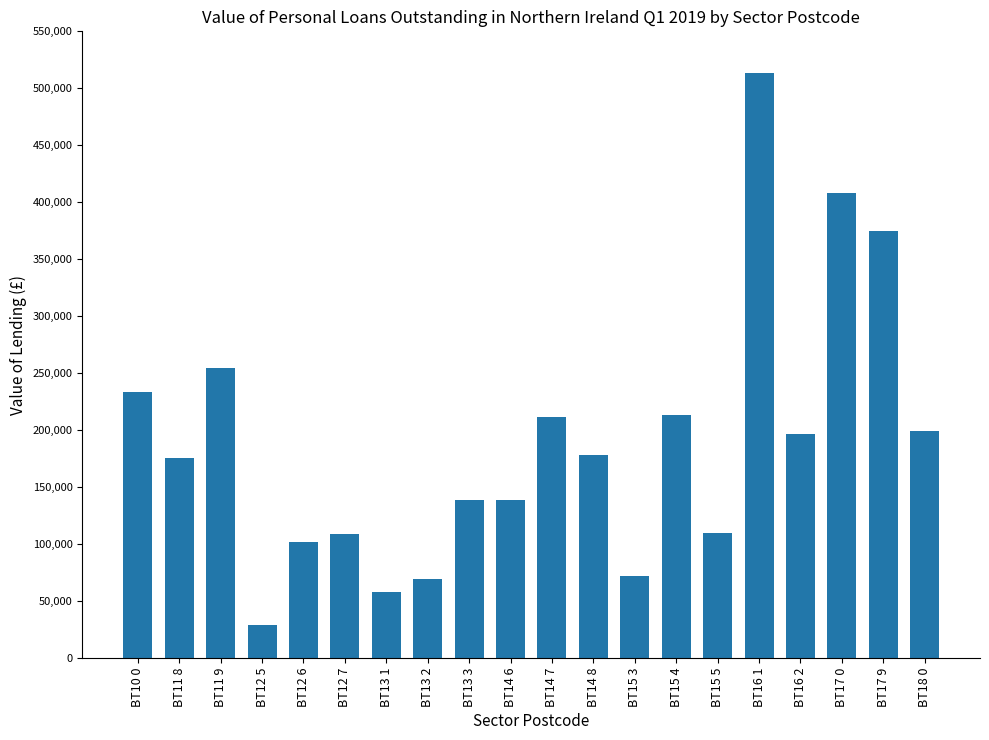

What position from the right is BT15 4?

7